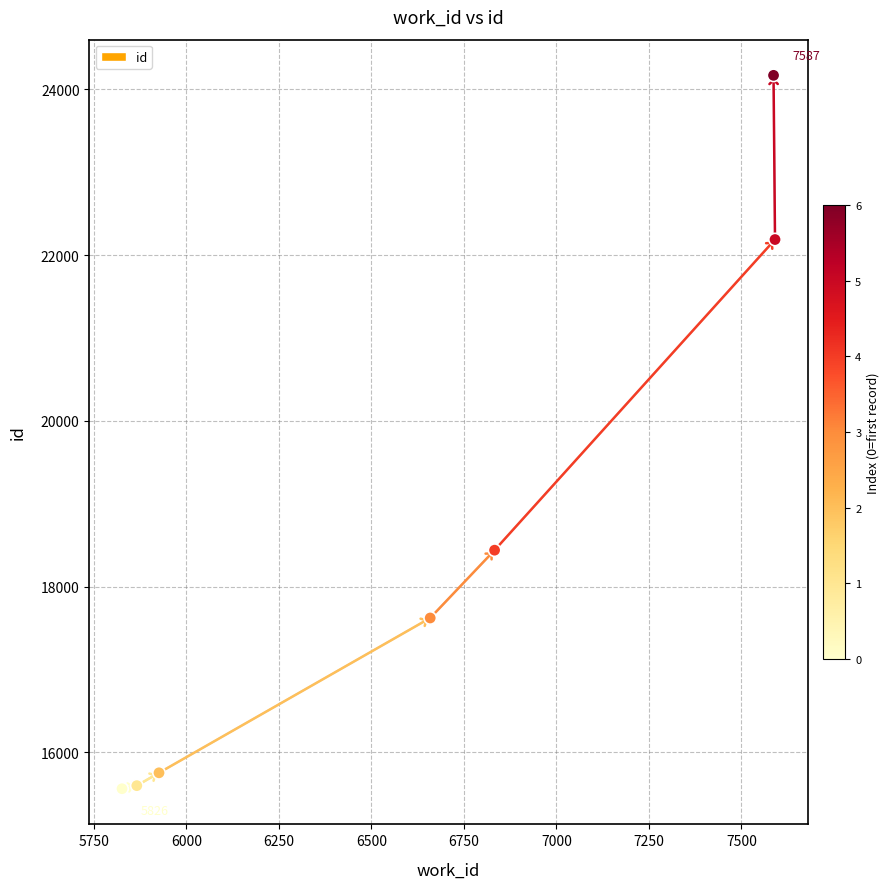

What Y value in the scatter plot is closest to 19866?

18441